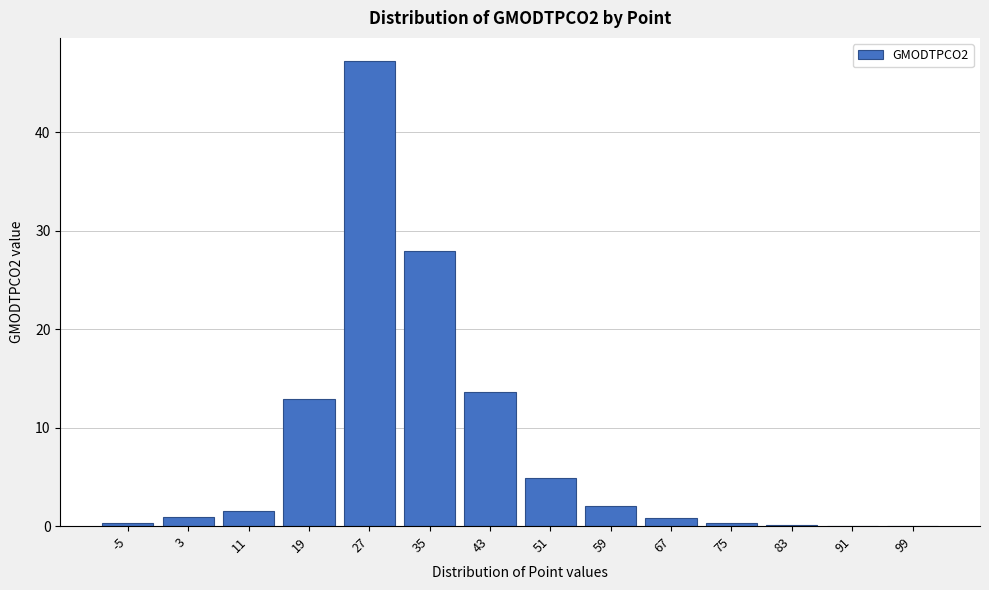

What is the maximum value shown in the chart?

47.2